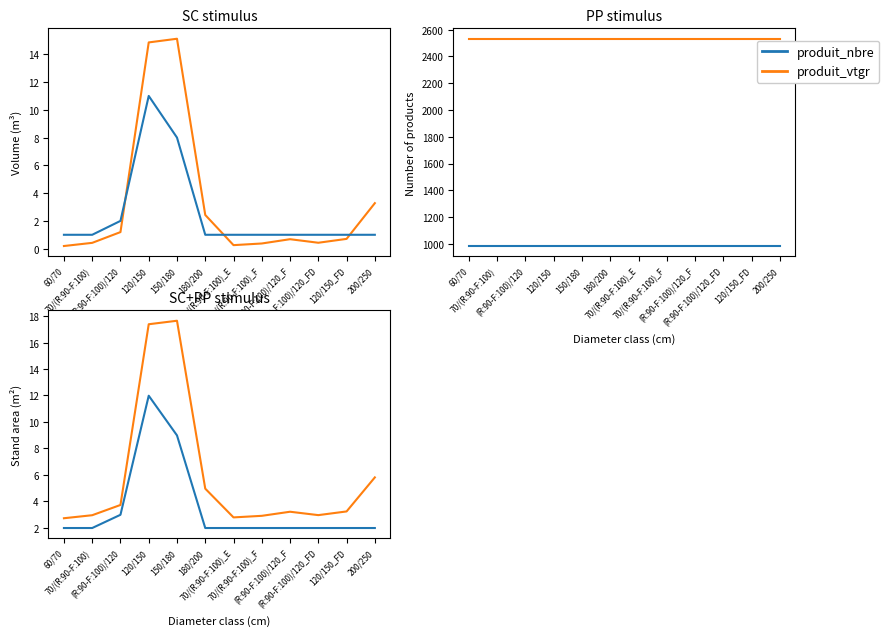

How many interior local peaks does the produit_nbre series have?

1